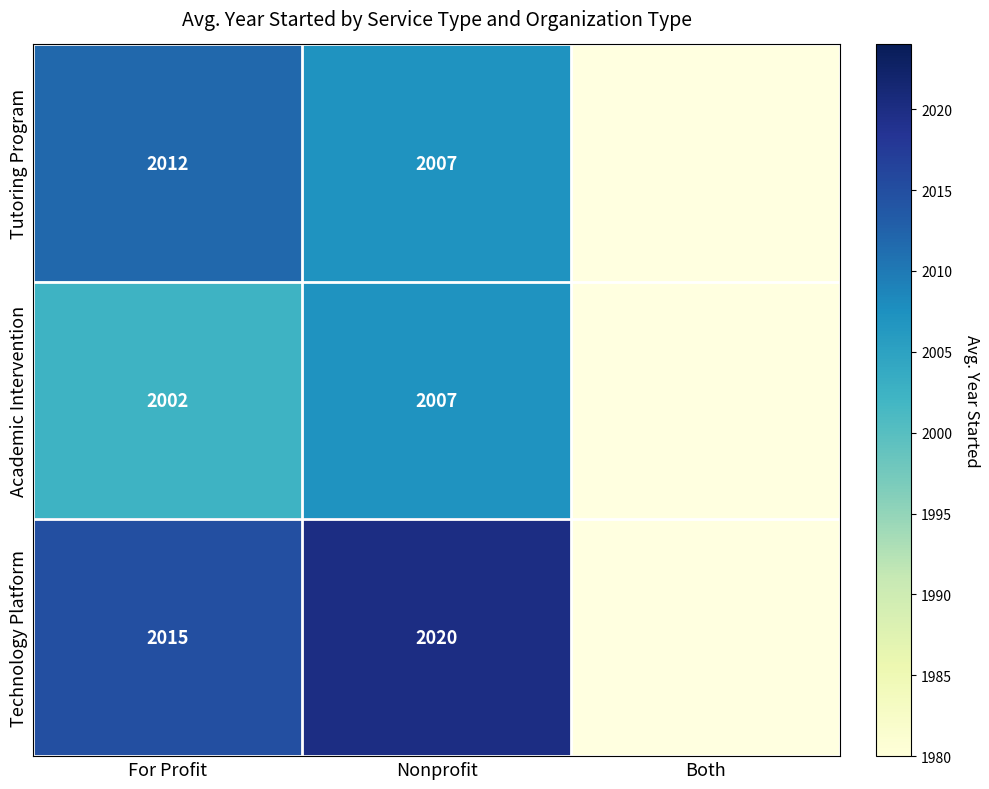

What is the difference between the Tutoring Program values at Nonprofit and For Profit?

4.9